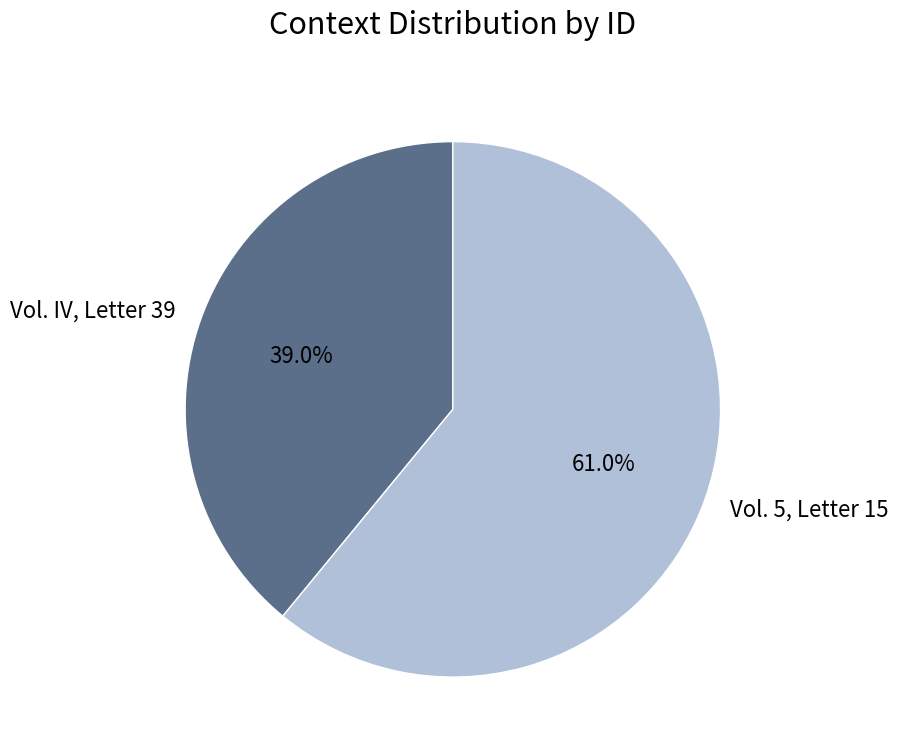

What portion of the pie excludes Vol. 5, Letter 15?

39.0%